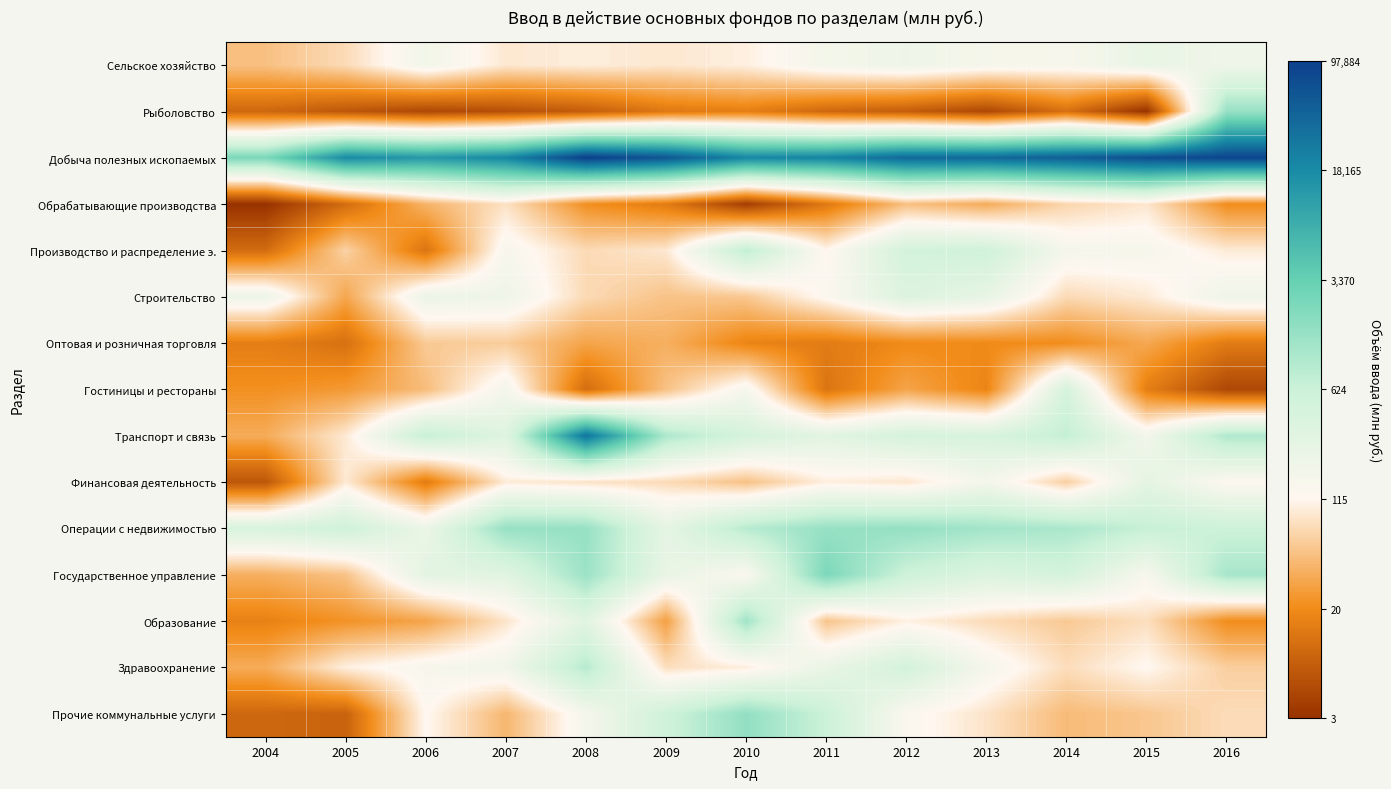

Rank the series at 2016 from highest to lowest value.

Добыча полезных ископаемых, Рыболовство, Государственное управление, Транспорт и связь, Операции с недвижимостью, Строительство, Сельское хозяйство, Финансовая деятельность, Производство и распределение э., Прочие коммунальные услуги, Здравоохранение, Обрабатывающие производства, Образование, Оптовая и розничная торговля, Гостиницы и рестораны